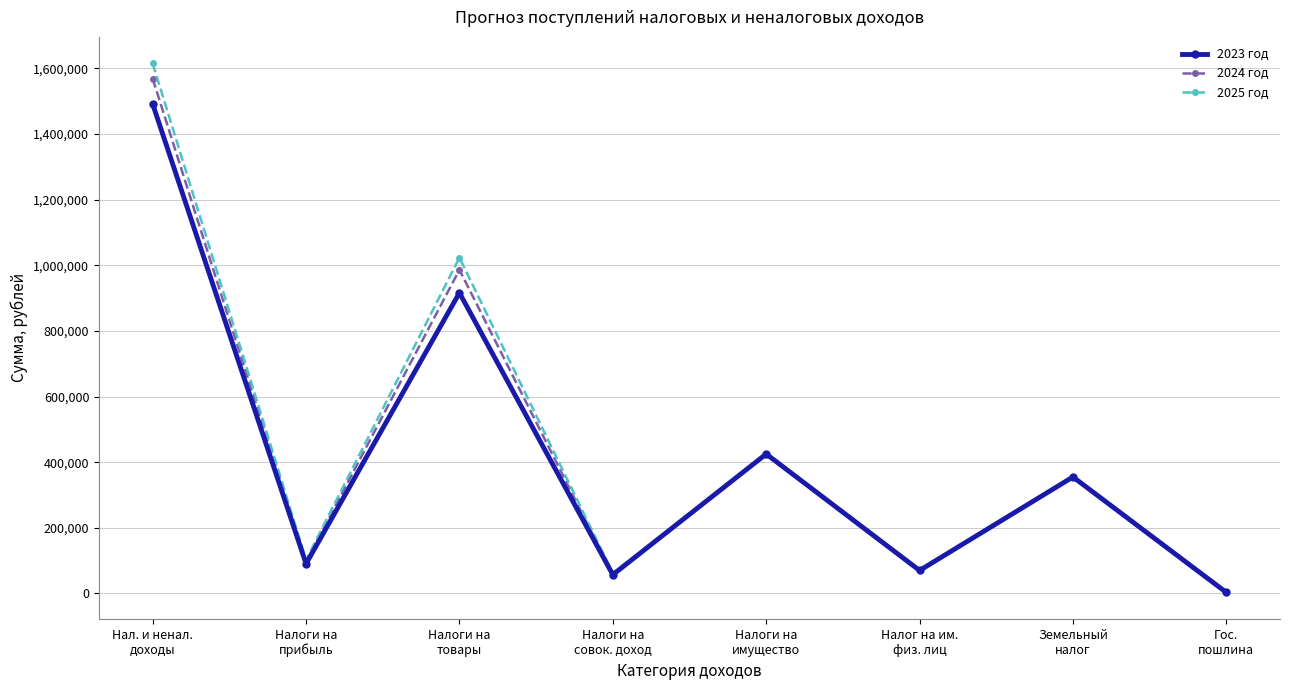

At which label is 2023 год closest to 747355?

Налоги на
товары